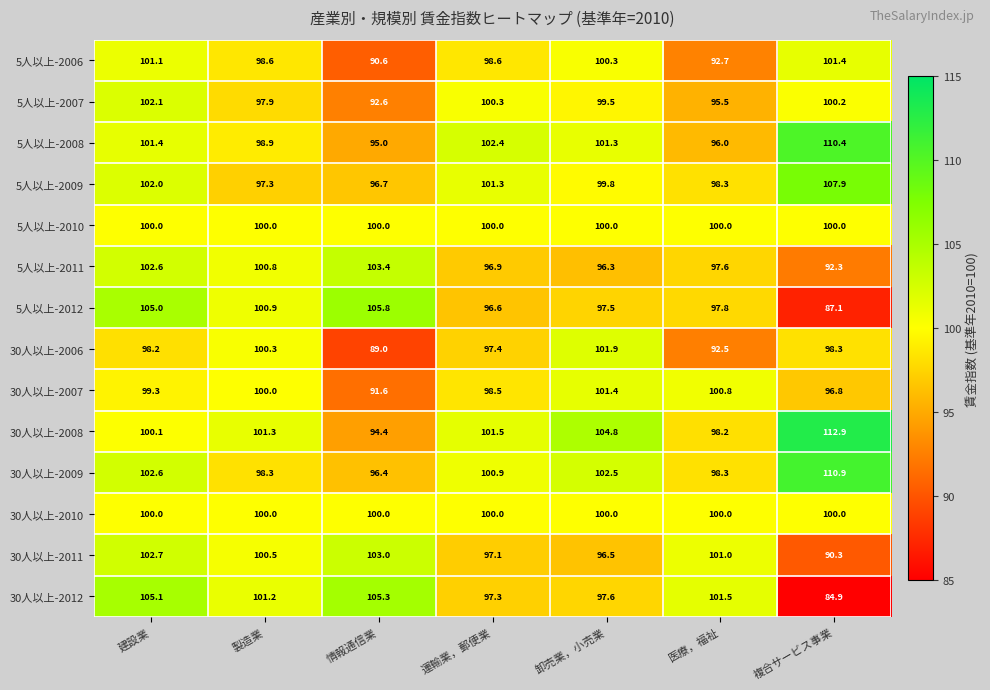

The value of 5人以上-2007 at 運輸業，郵便業 is 100.3. True or false?

True